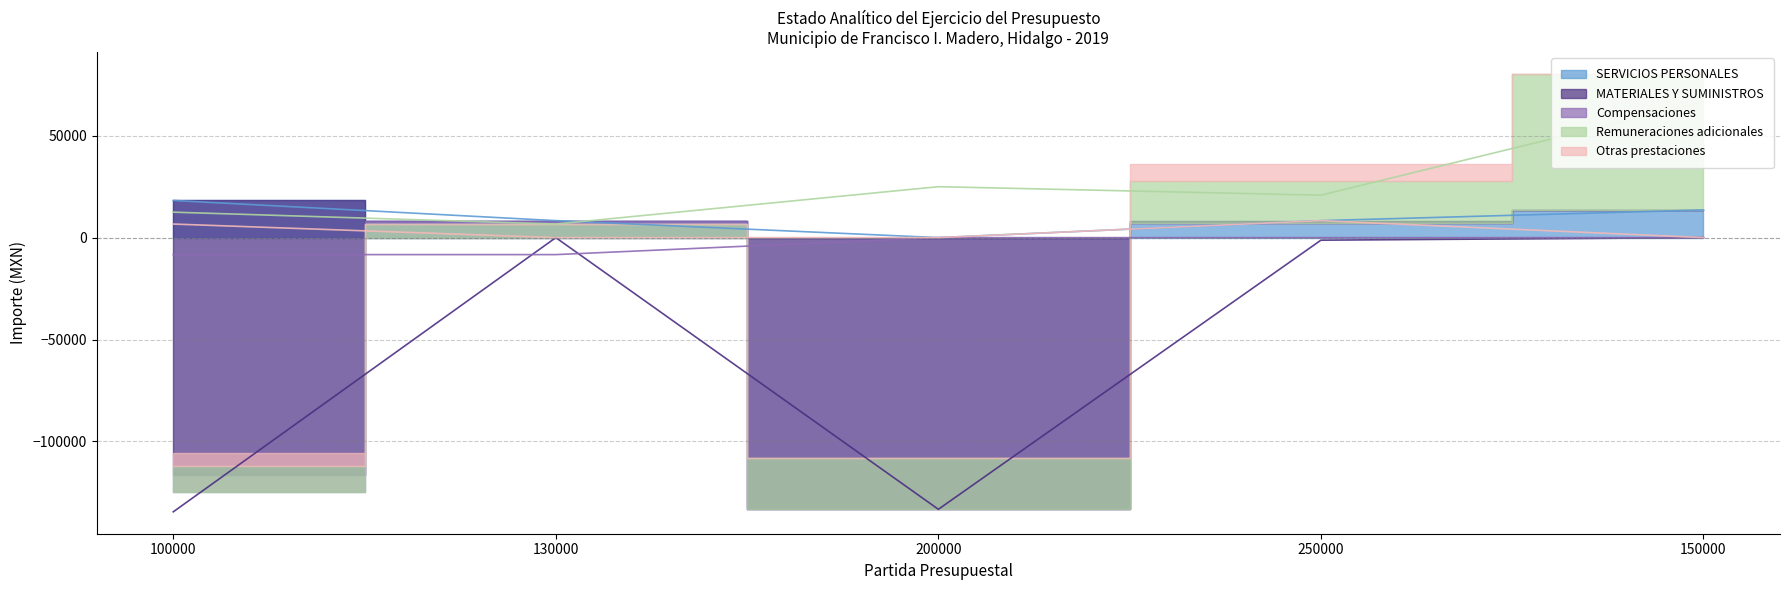

At which category does MATERIALES Y SUMINISTROS reach its first local valley?

200000